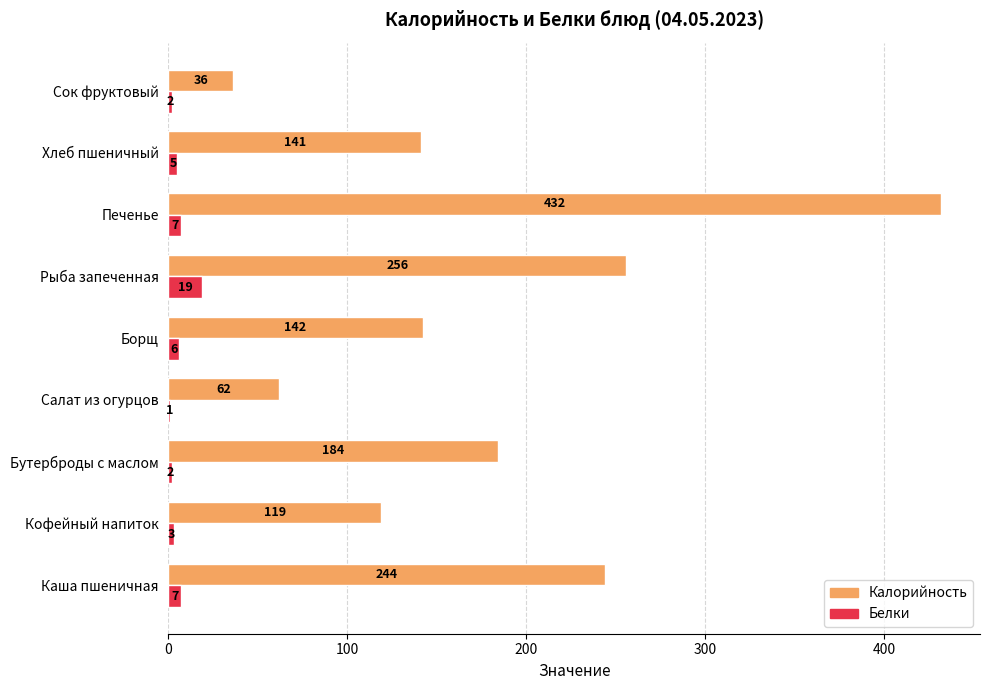

At which category is the sum across all series the highest?

Печенье